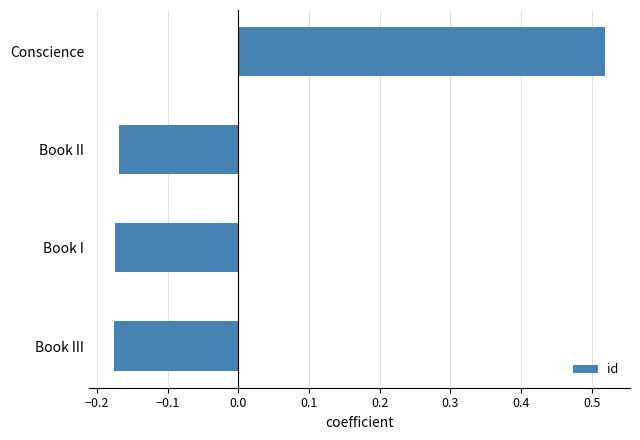

The value at Book I is -0.1. True or false?

False